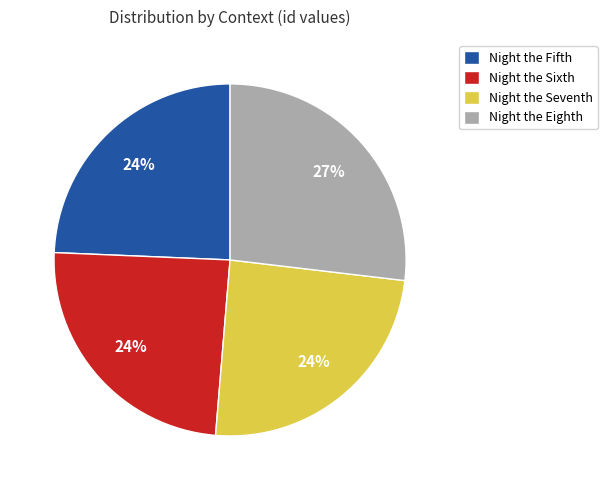

Is it true that Night the Fifth is 24% of the pie?

True